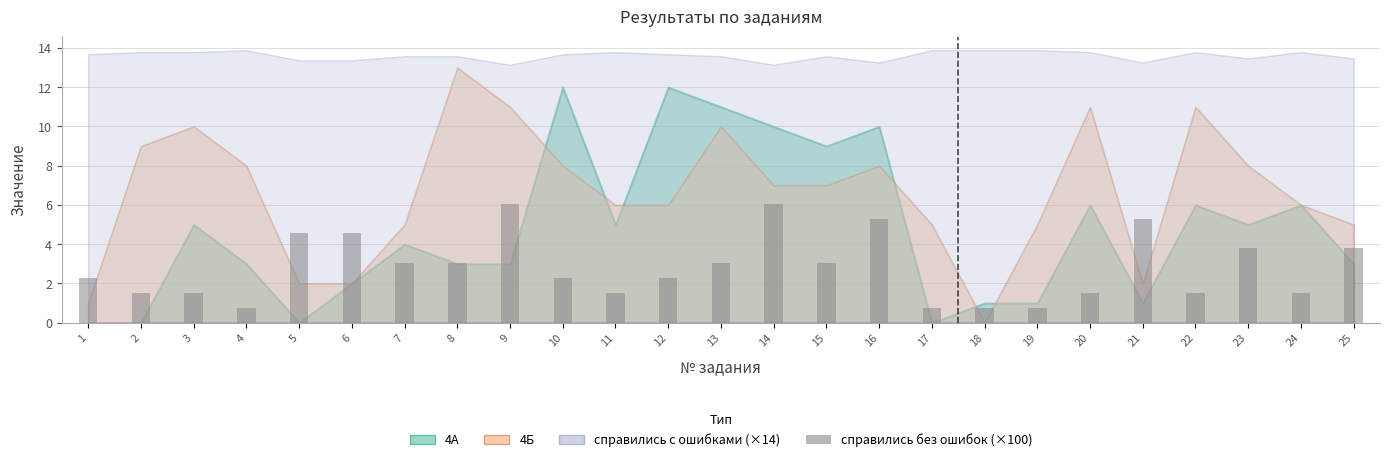

How many values are below 2?

10